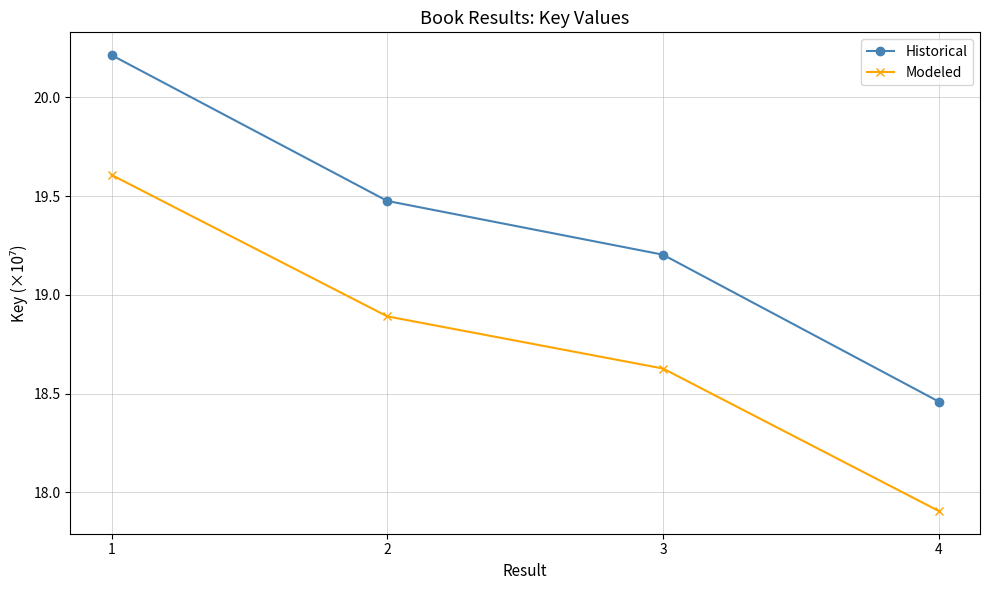

What is the average value of the Modeled series?

18.8